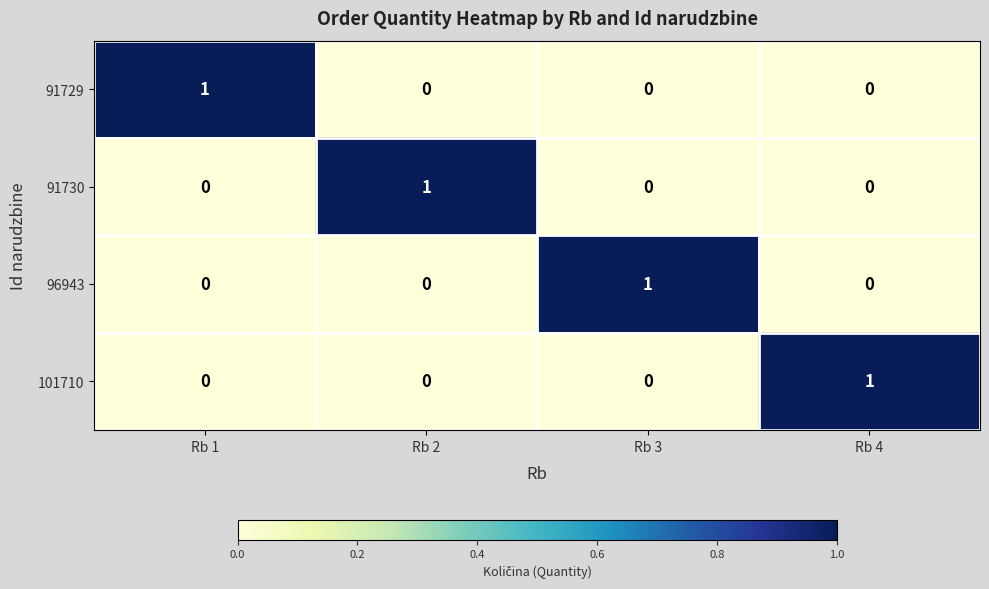

The value of 91729 at Rb 4 is -1. True or false?

False